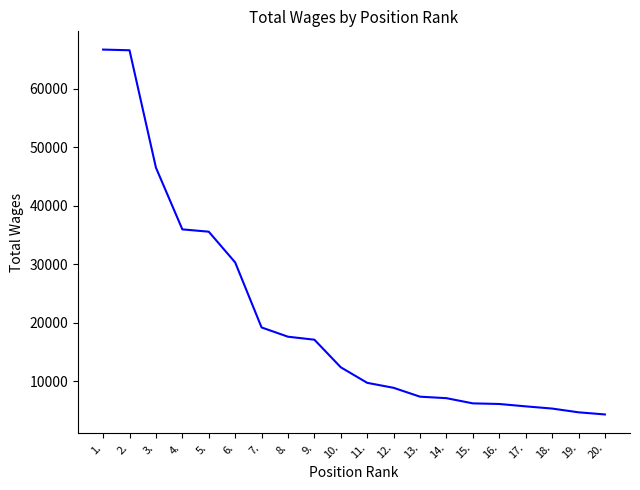

Is it true that the value at 11. is 5339?

False